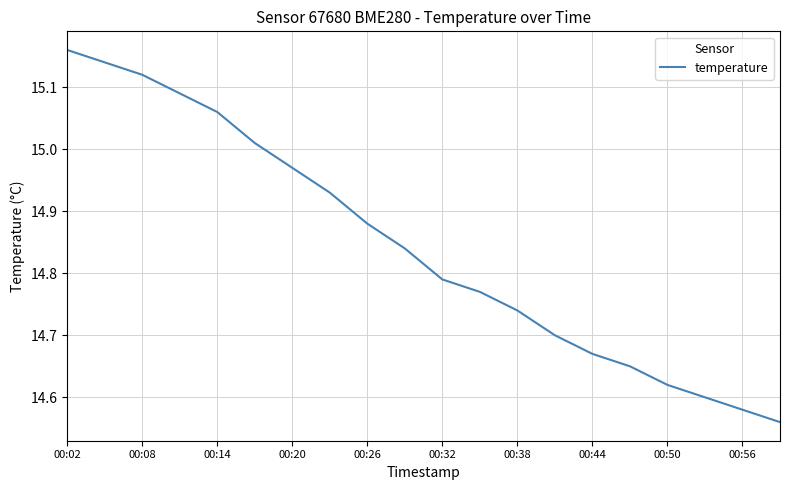

What is the difference between the maximum and minimum values?

0.6